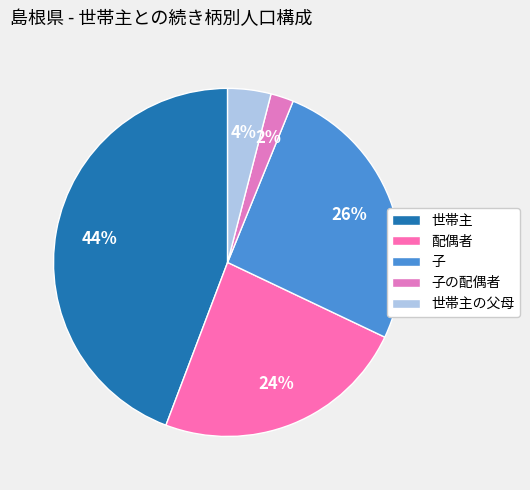

Rank the categories by value from lowest to highest.

子の配偶者, 世帯主の父母, 配偶者, 子, 世帯主